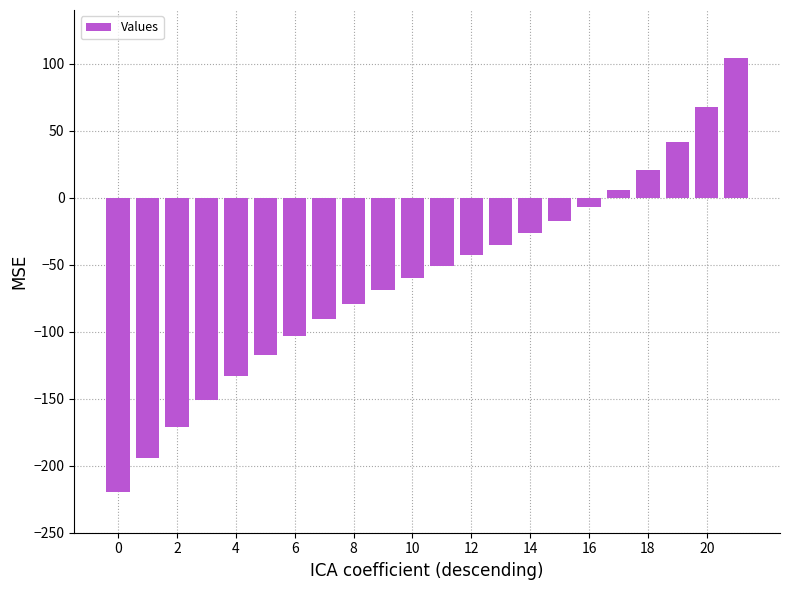

Count the number of data series in this chart.

1